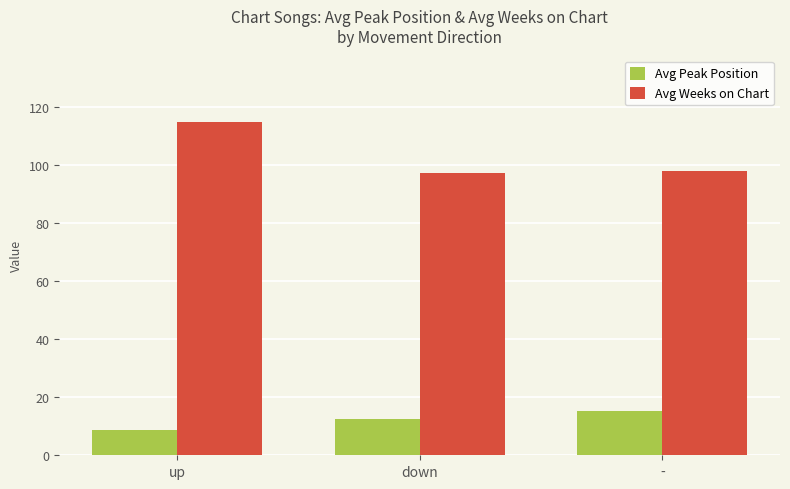

True or false: Avg Weeks on Chart has a value of 97.1 at down.

True